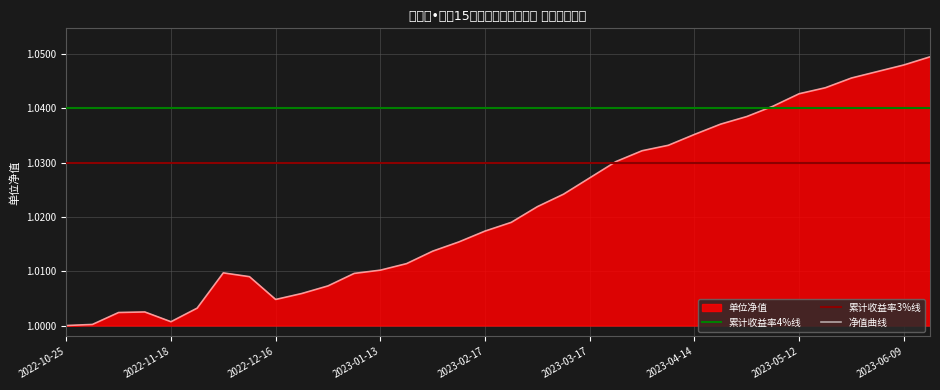

How many data points are above 1?

33